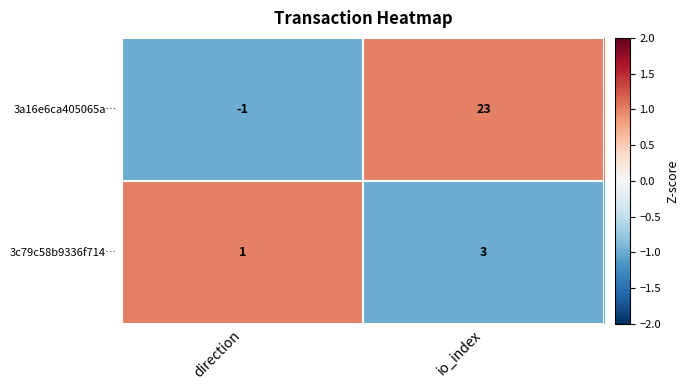

The 3c79c58b9336f714… series shows 1 at direction. True or false?

True